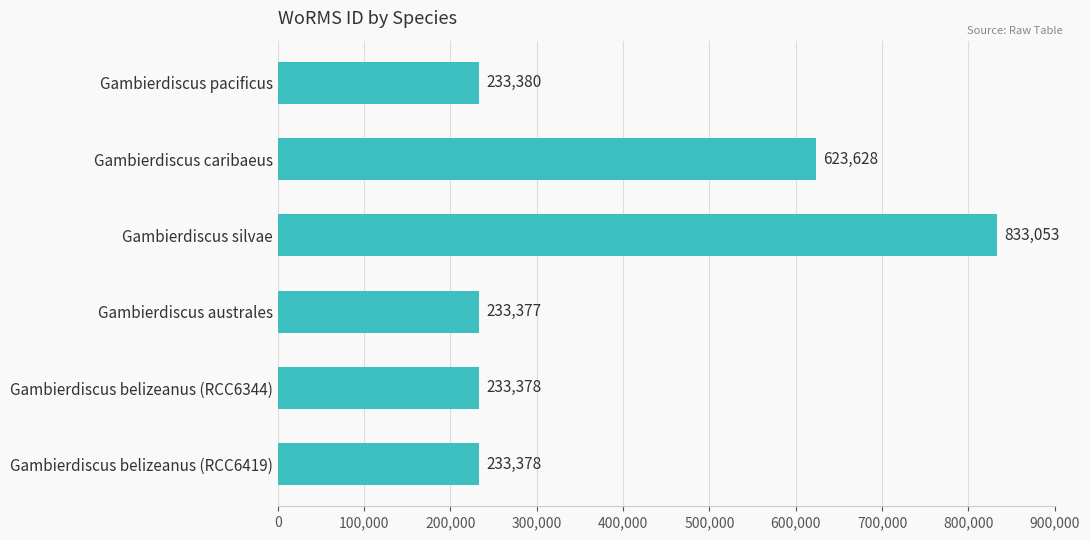

What is the label of the 1st bar from the bottom?

Gambierdiscus belizeanus (RCC6419)